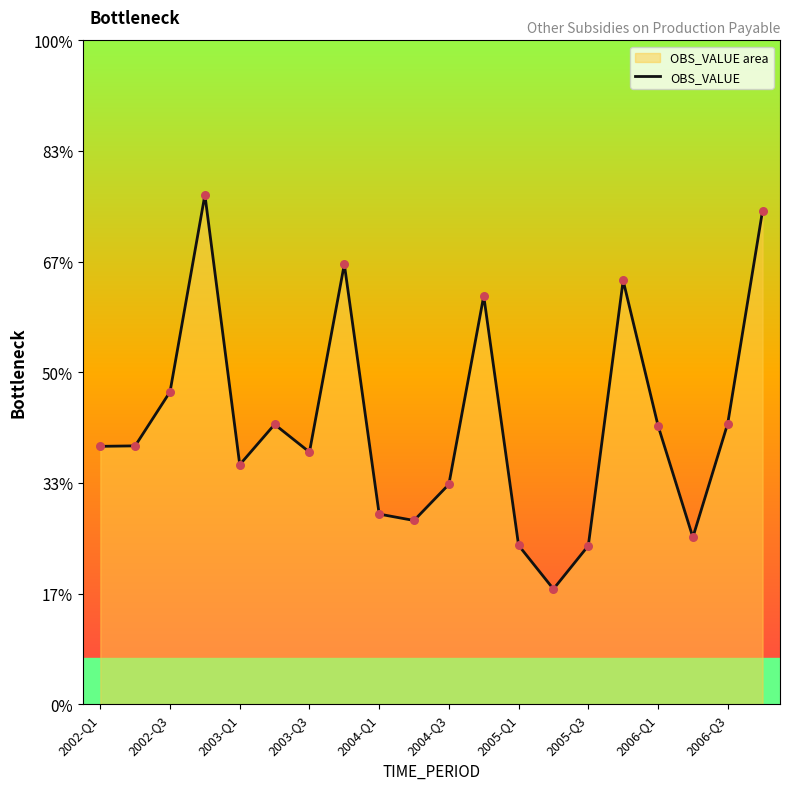

Approximately how many times larger is the value at 2006-Q3 compared to 2004-Q3?

1.0